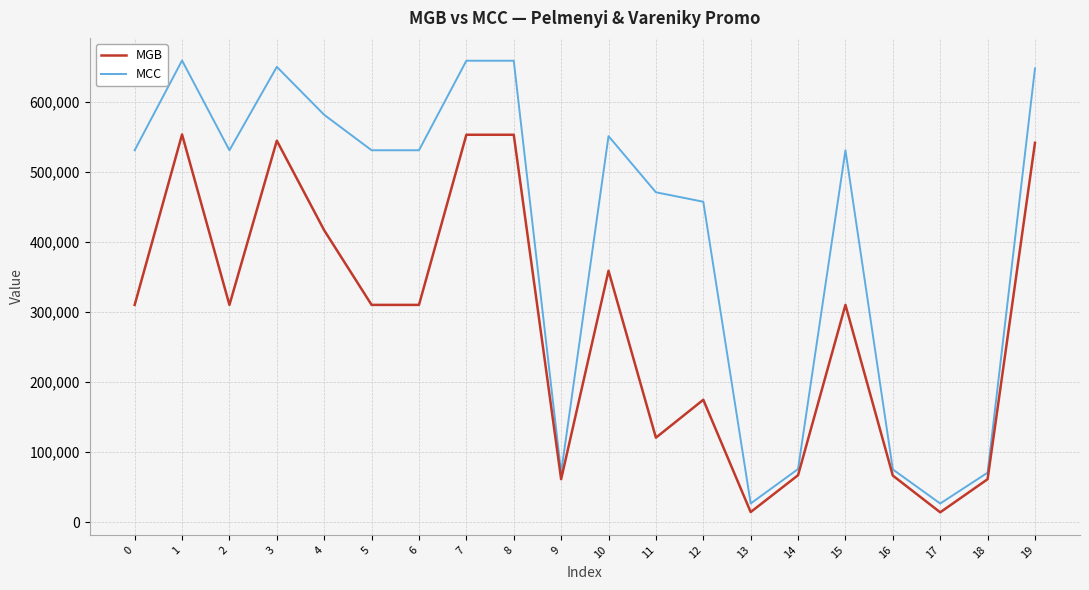

What is the spread (max minus min) of values at 2?

220835